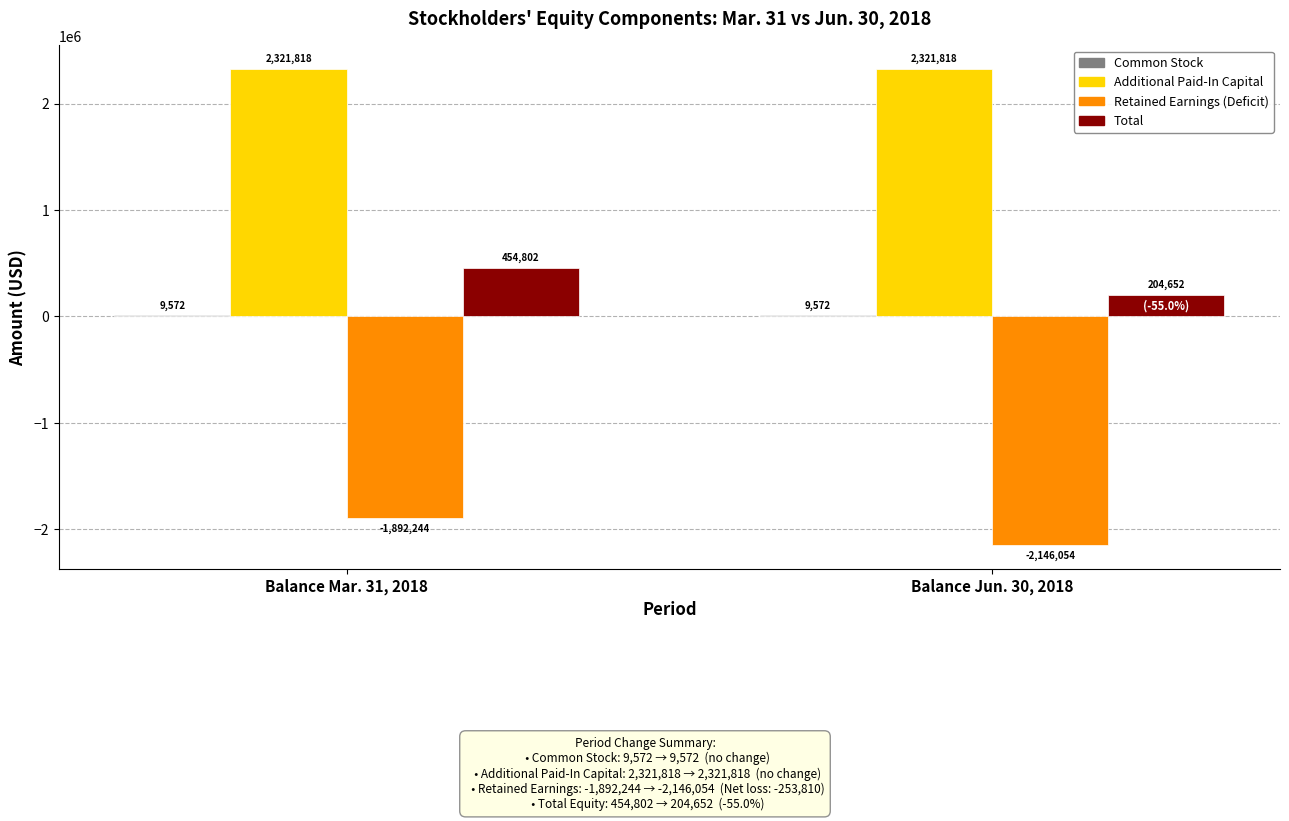

The value of Additional Paid-In Capital at Balance Mar. 31, 2018 is 2321818. True or false?

True